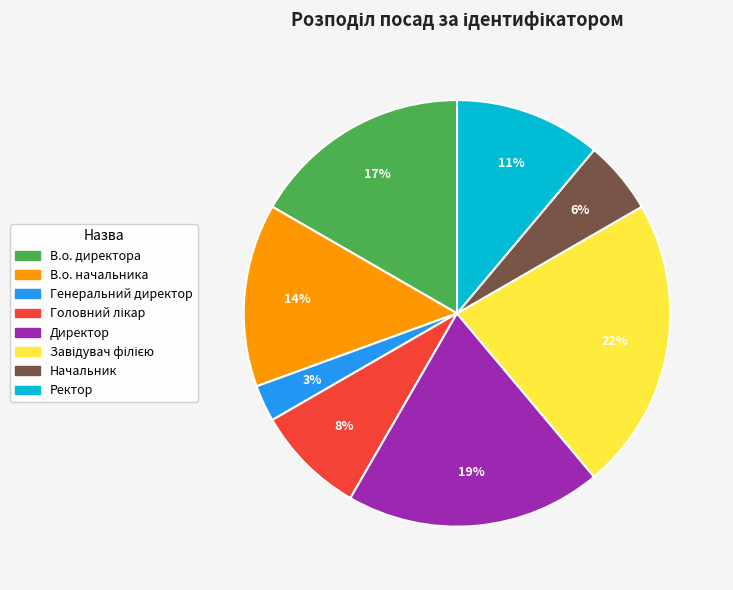

What percentage is the В.о. директора slice, to the nearest percent?

17%